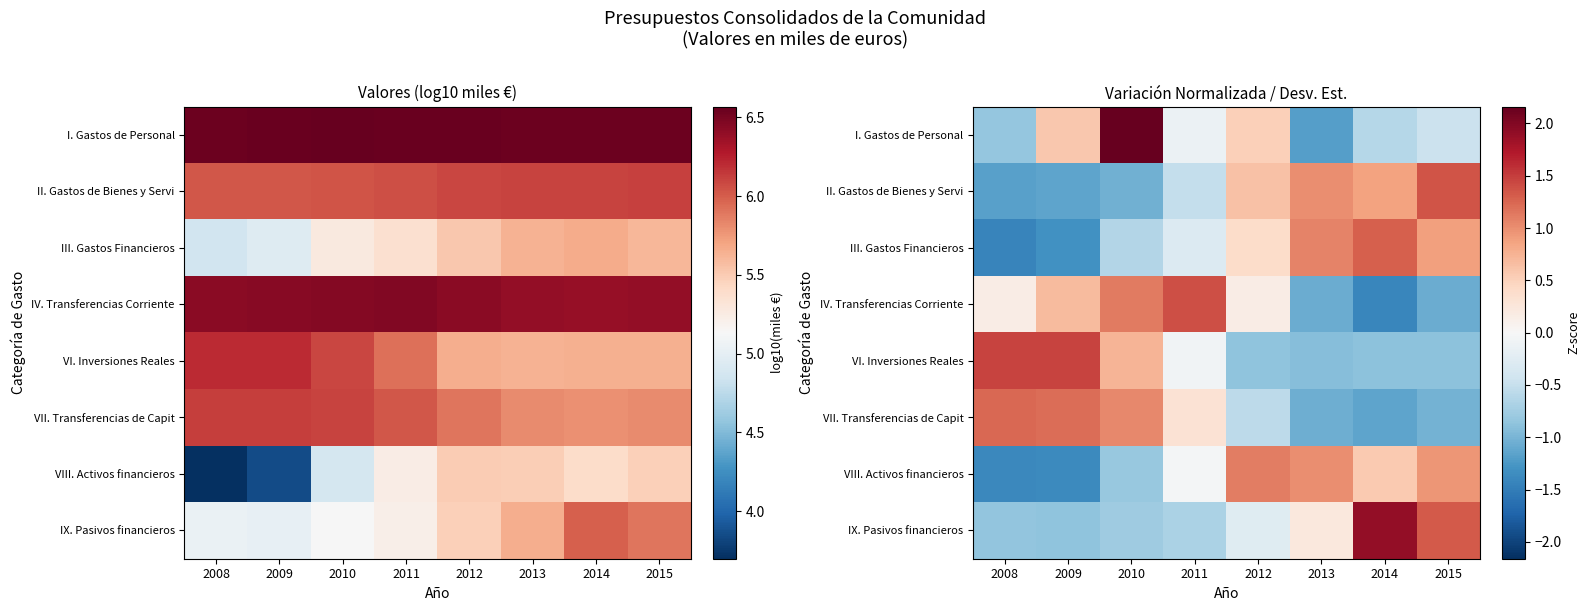

Is it true that VIII. Activos financieros equals -1.3 at 2010?

False